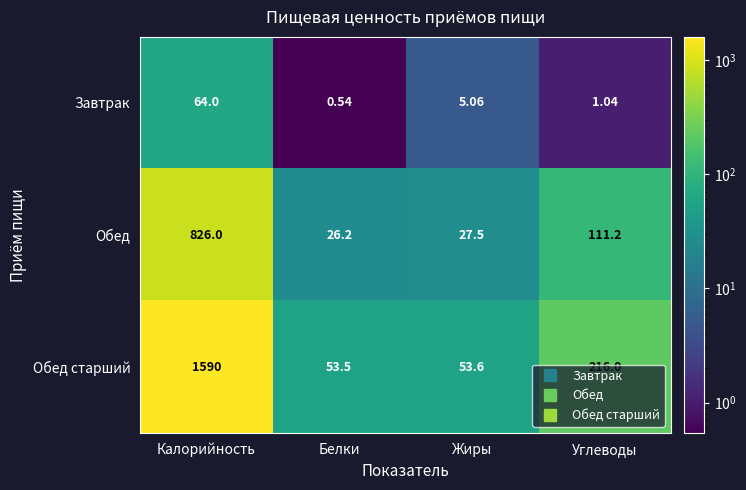

At which label is Завтрак closest to 32?

Жиры